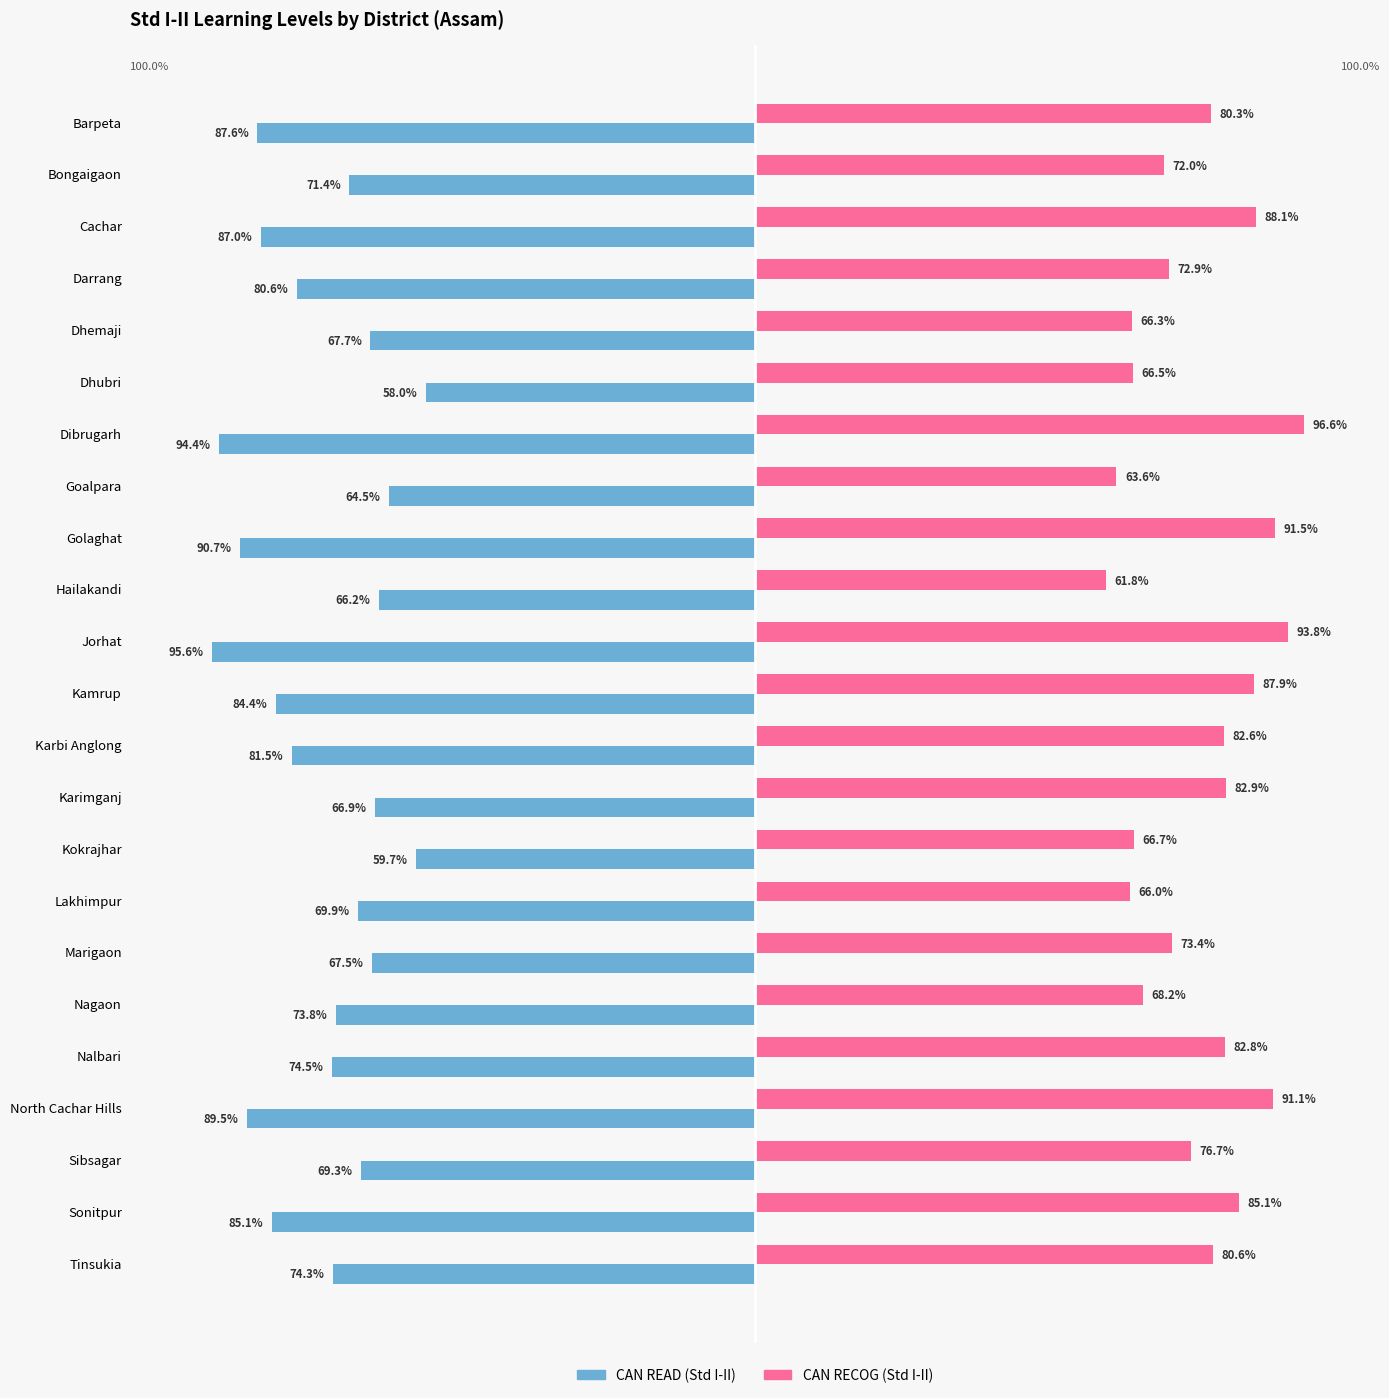

Which series has the widest spread of values?

CAN READ (Std I-II)